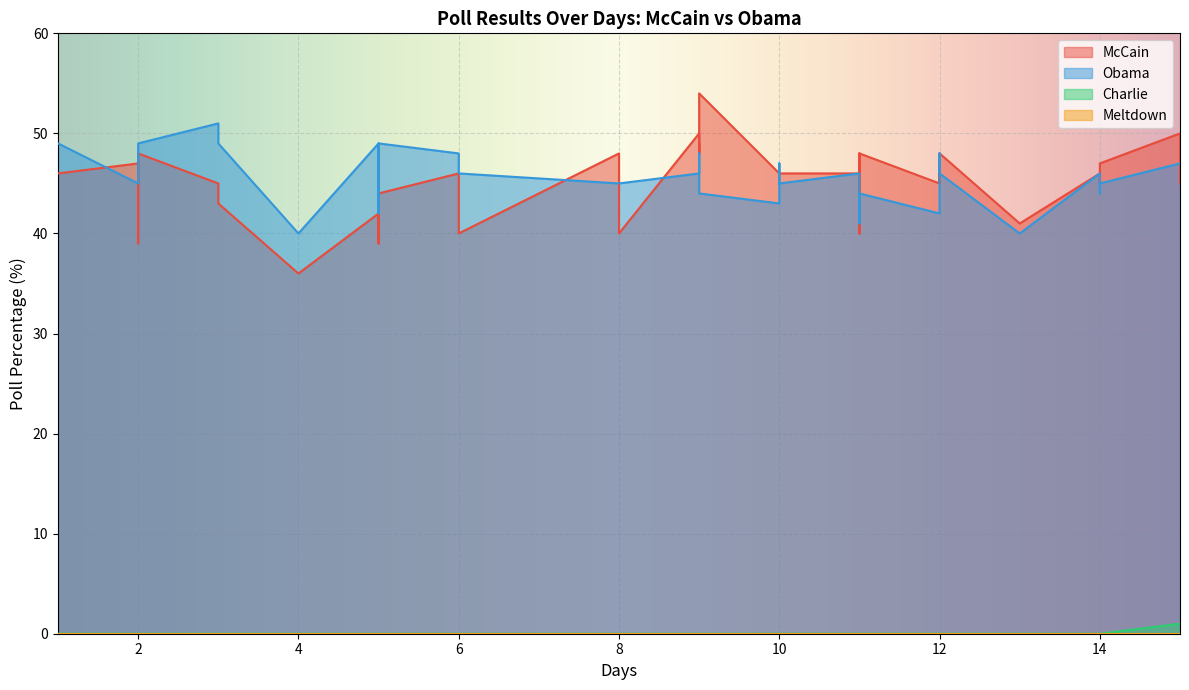

Which label corresponds to the largest value in the chart?

9